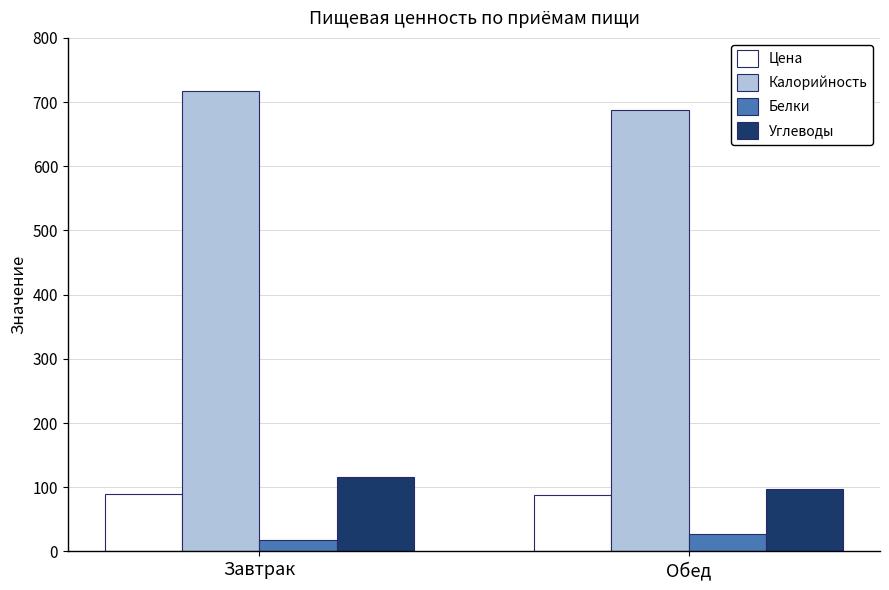

At which category is the sum across all series the highest?

Завтрак